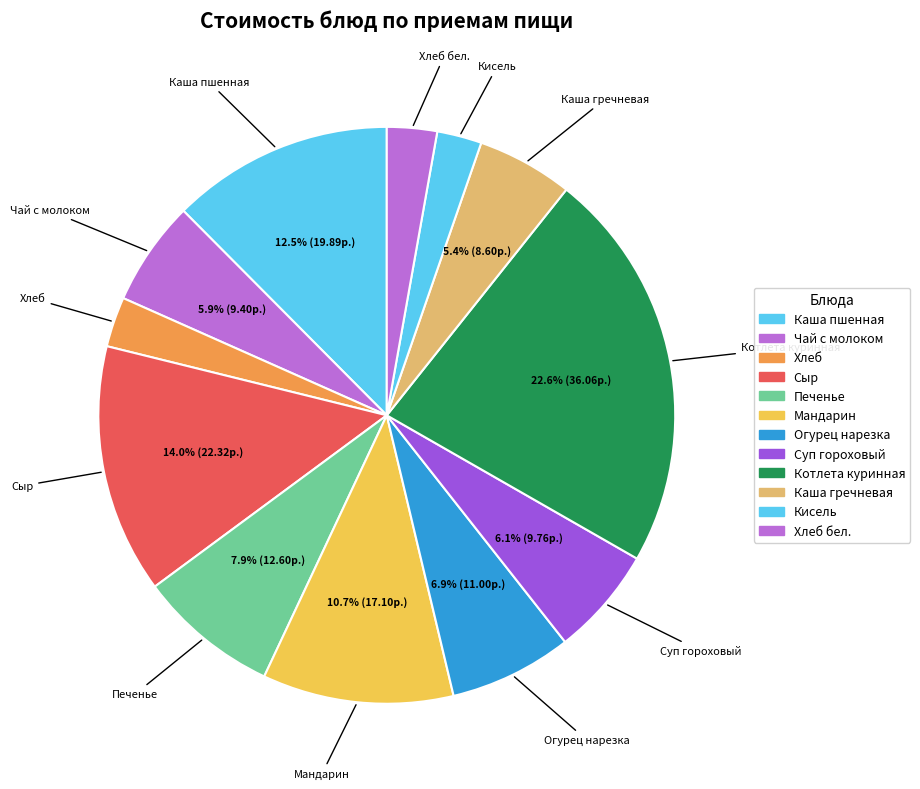

How many segments does this pie chart have?

12